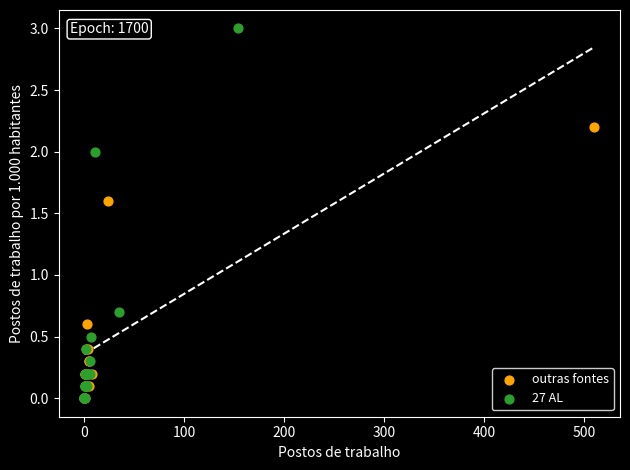

Which series has the widest spread of Y values?

27 AL